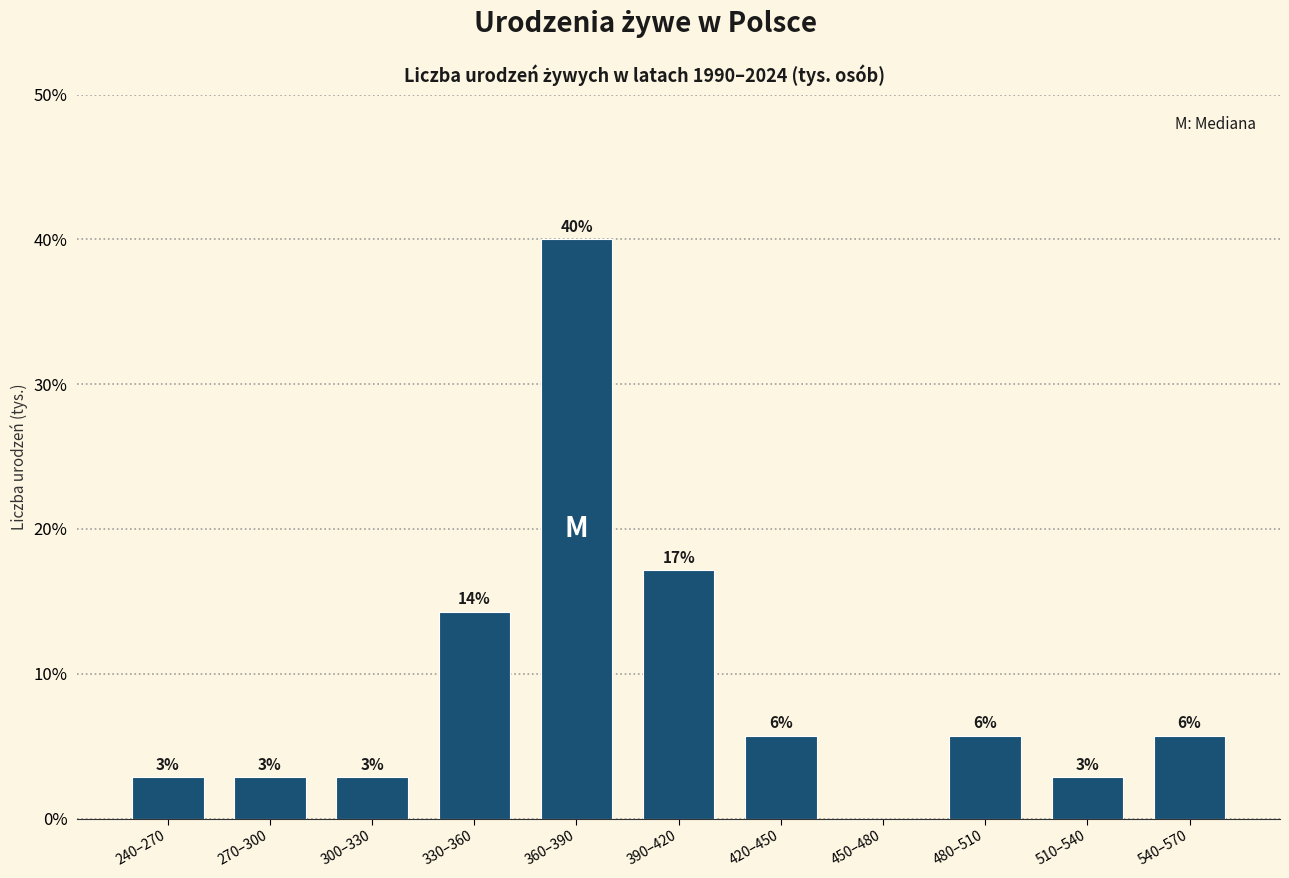

Are the bars horizontal?

No